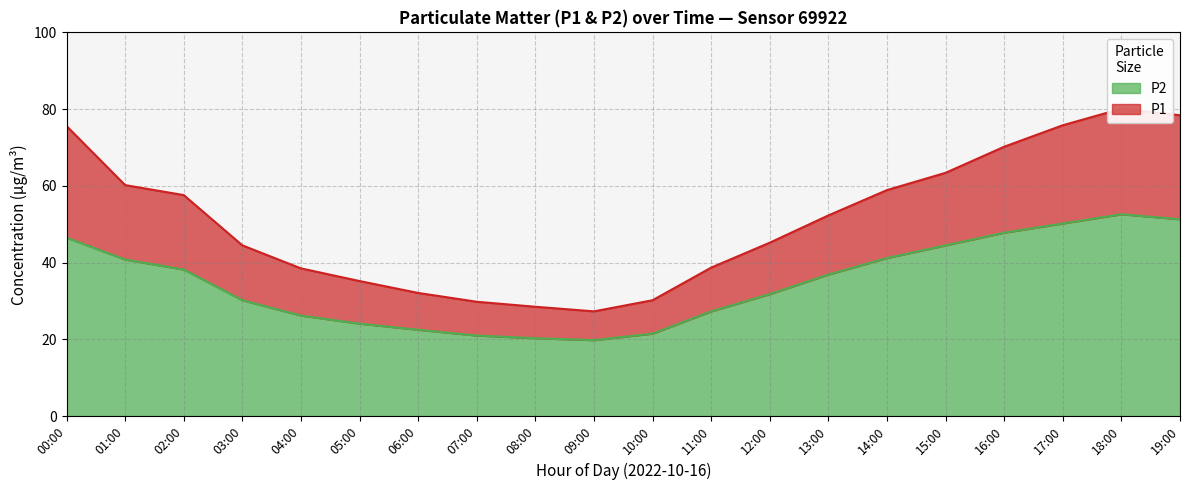

How many lines are shown in the chart?

2